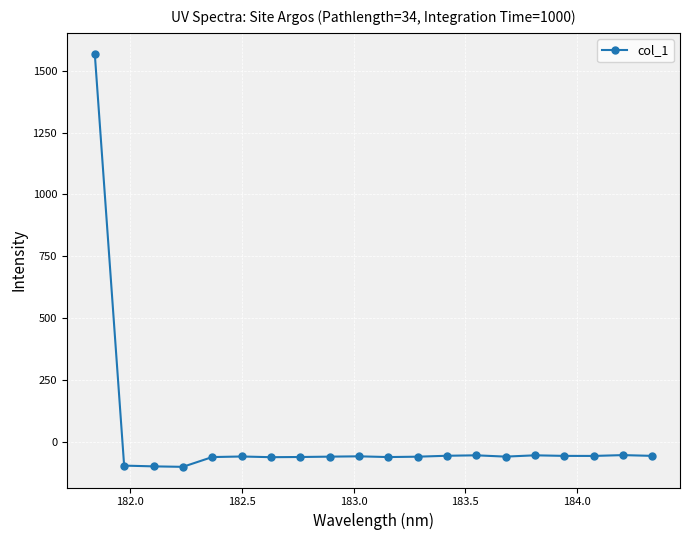

True or false: the data has more than 0 interior local peaks.

True